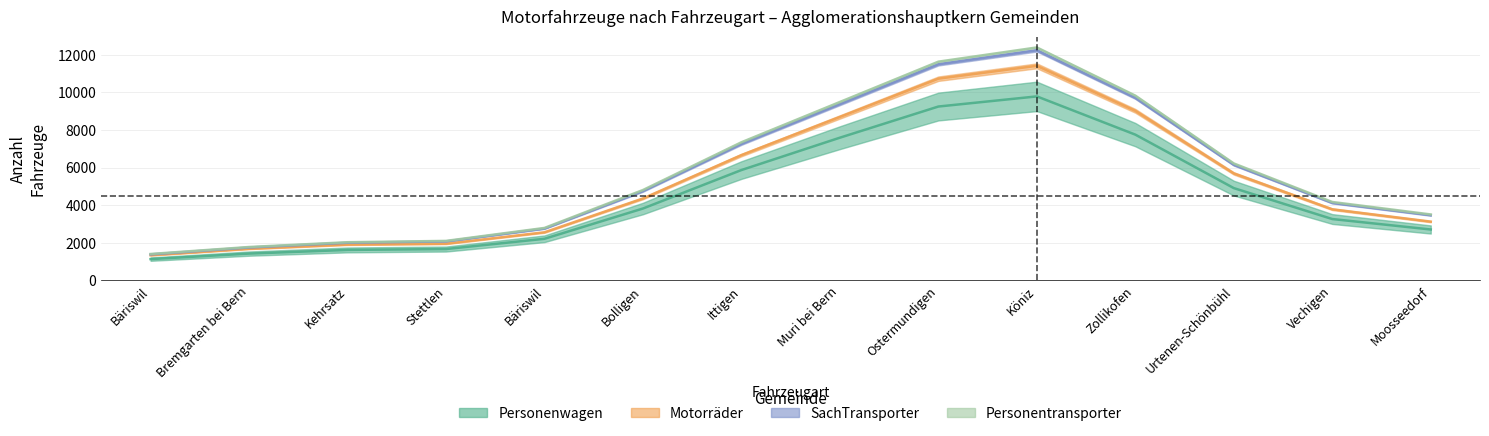

True or false: Personentransporter and SachTransporter cross at least once.

False